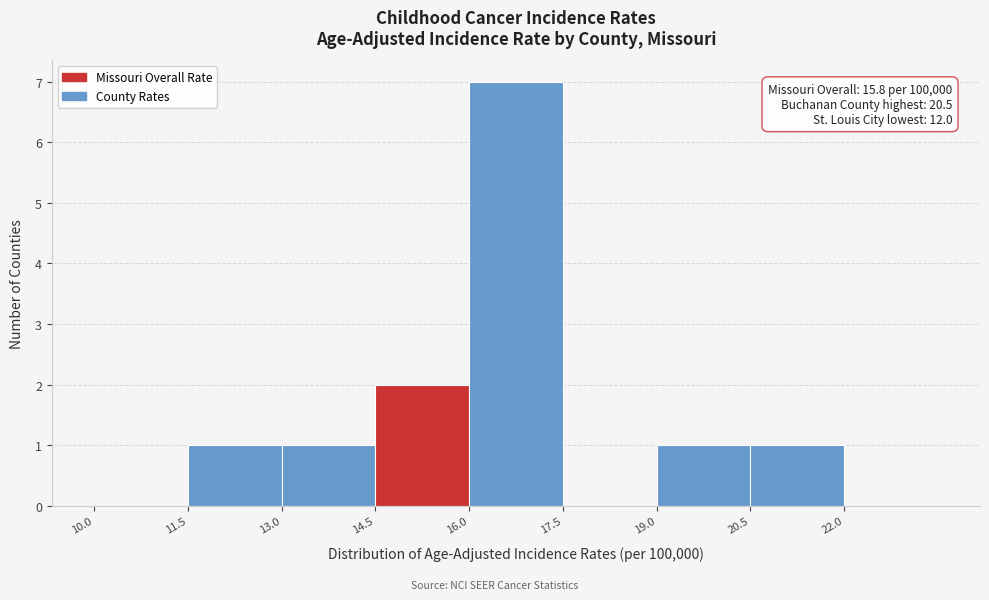

Which range on the x-axis has the tallest bar?

16.0 to 17.5